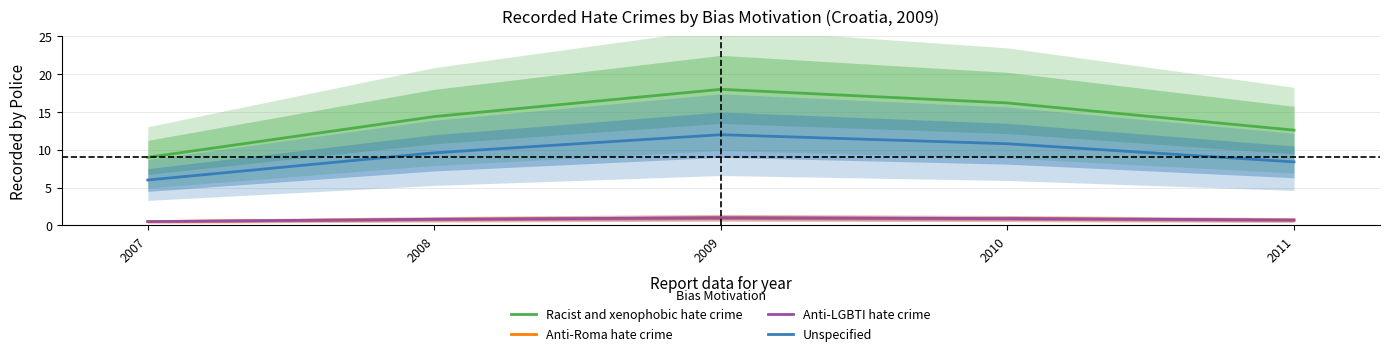

What value does the Unspecified series have at 2008?

9.6